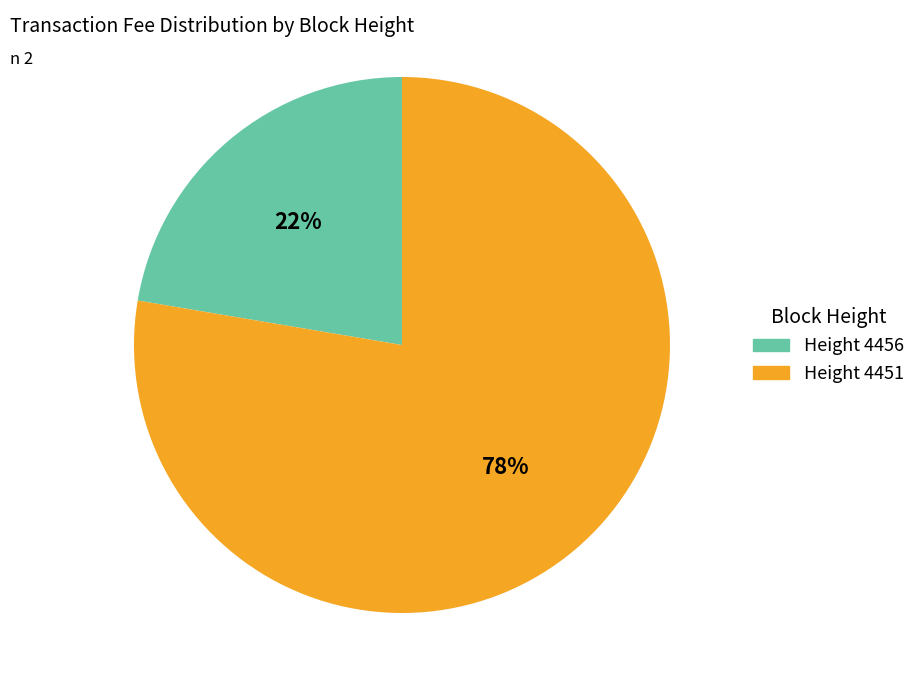

Is there any slice that represents more than half of the pie?

Yes